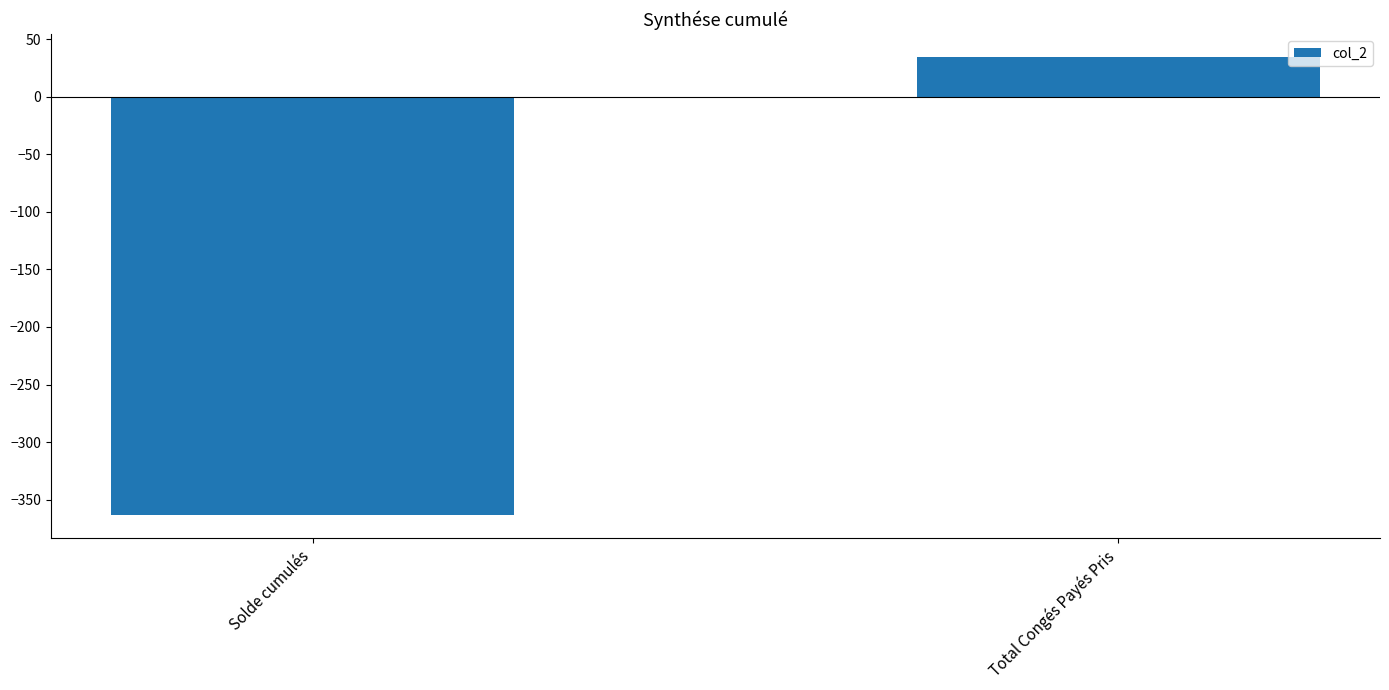

How many values exceed 34?

1